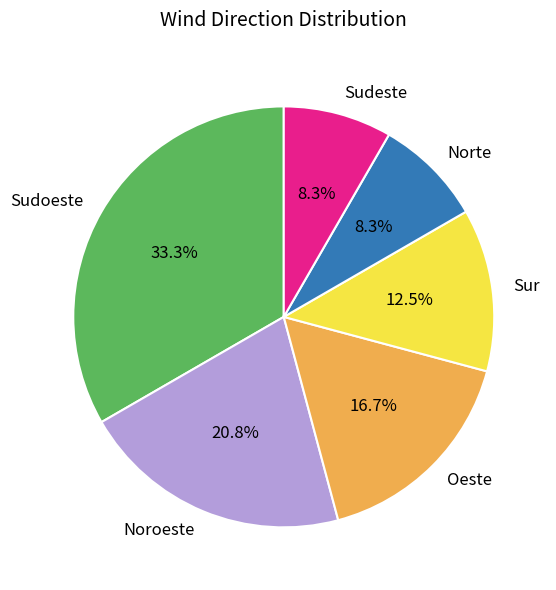

Count the number of slices in the pie.

6